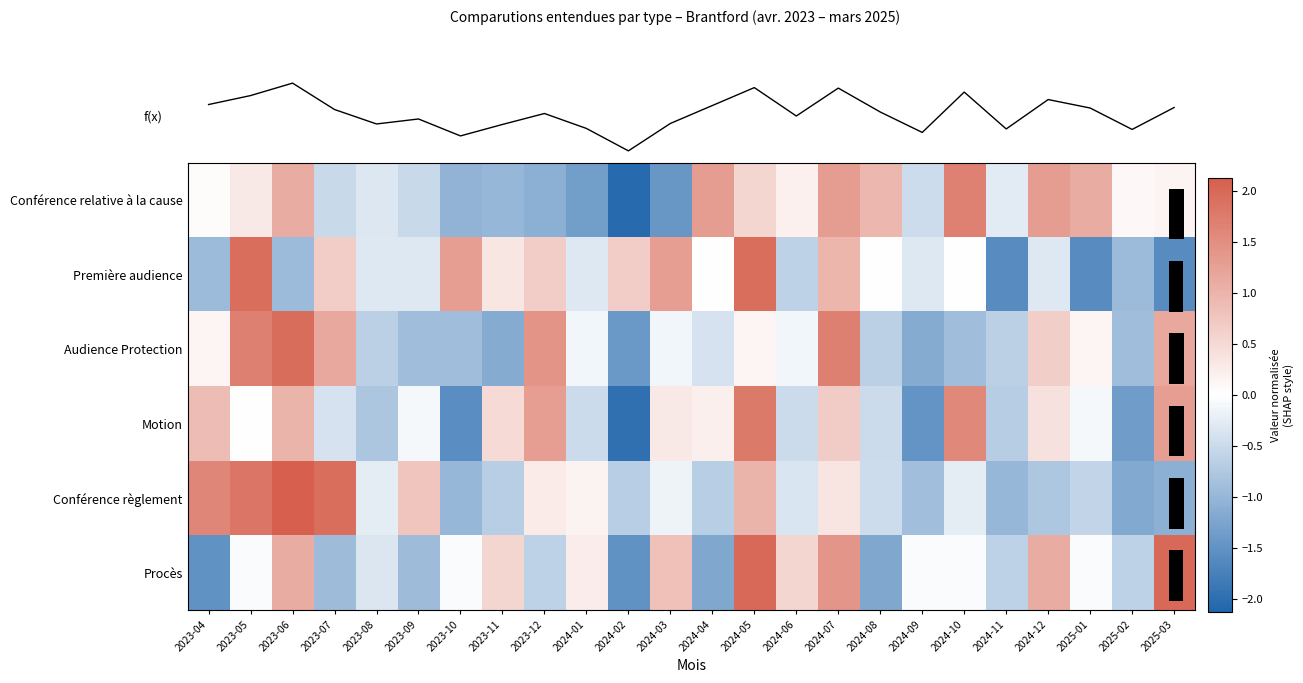

The Première audience series shows -0.4 at 2023-08. True or false?

False